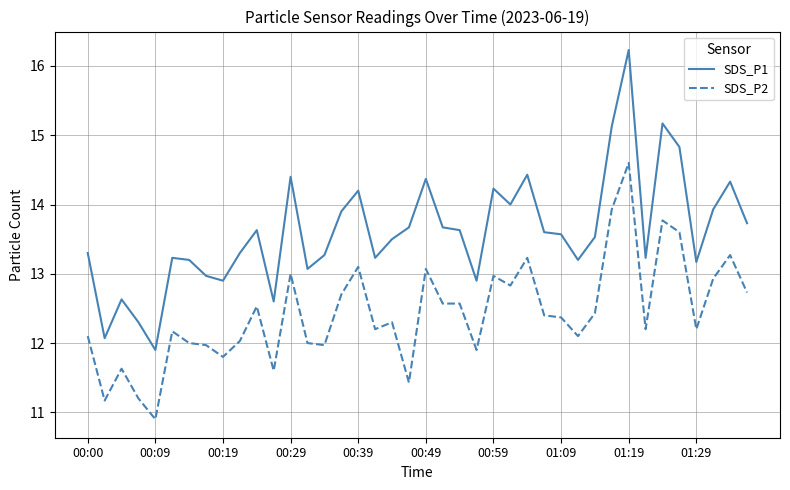

Which series has the largest range (max minus min)?

SDS_P1